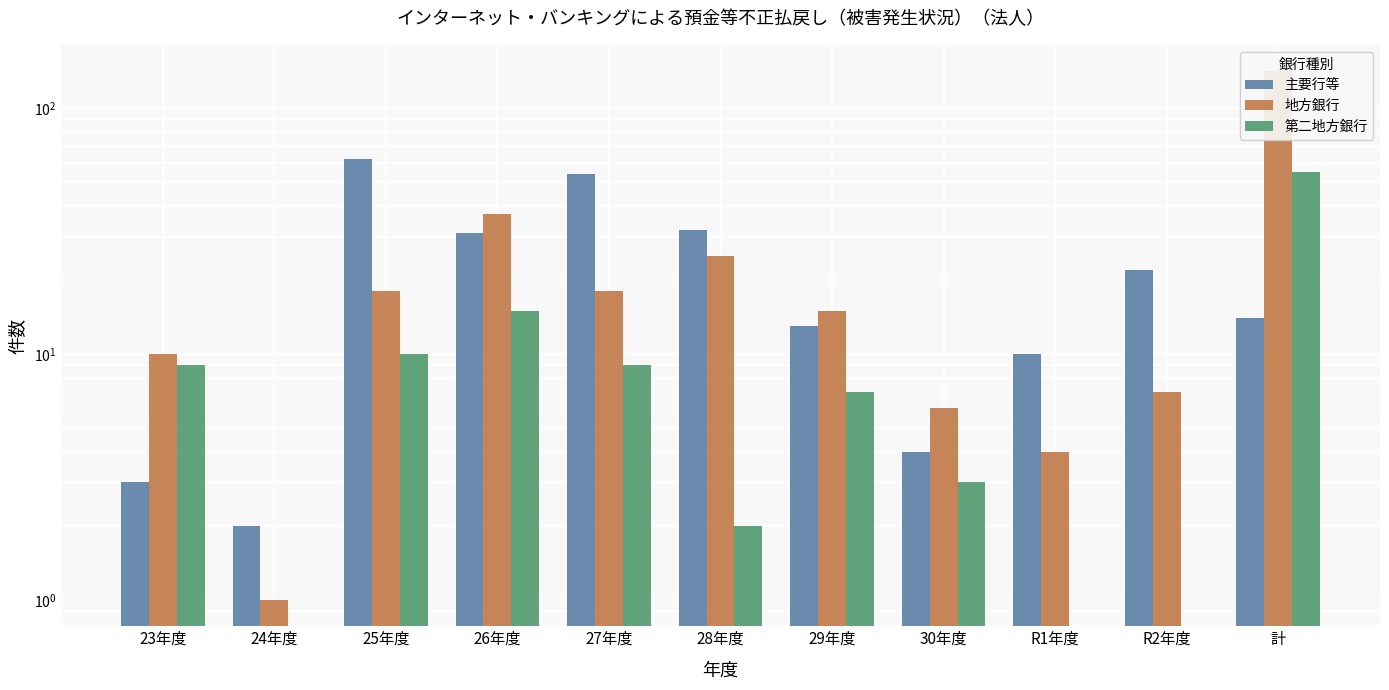

At which label is 第二地方銀行 closest to 27?

26年度